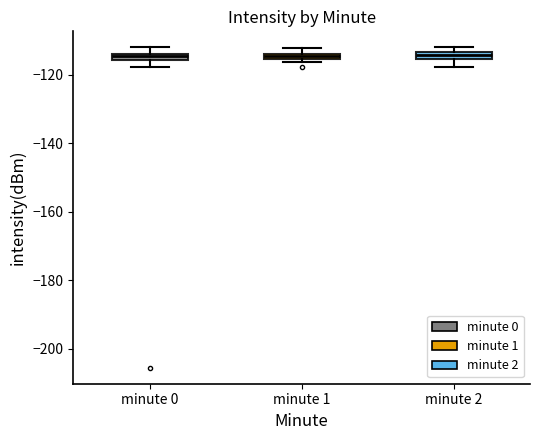

Where is the upper edge of the box for minute 1 on the y-axis? The values are not printed on the chart, so give them approximately, as read against the axis.

-114